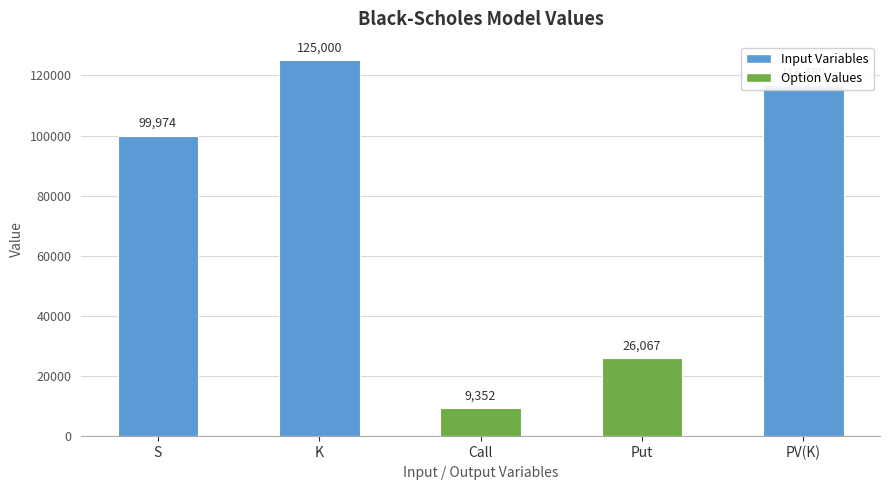

Rank the categories by value from lowest to highest.

Call, Put, S, PV(K), K